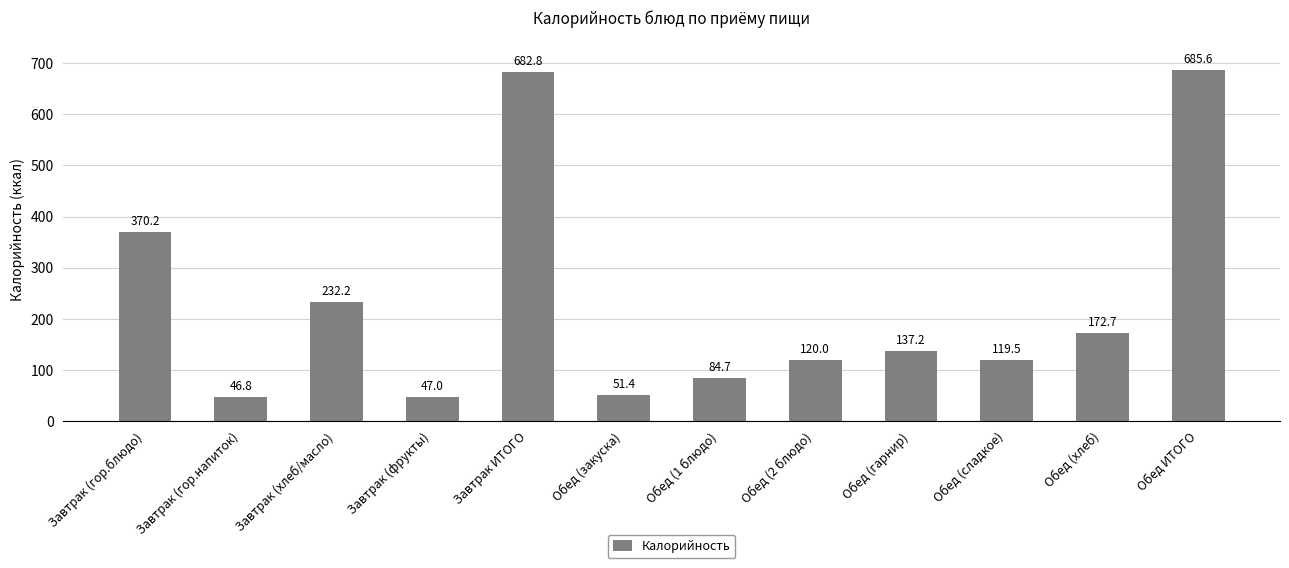

How many data points are above 137?

6